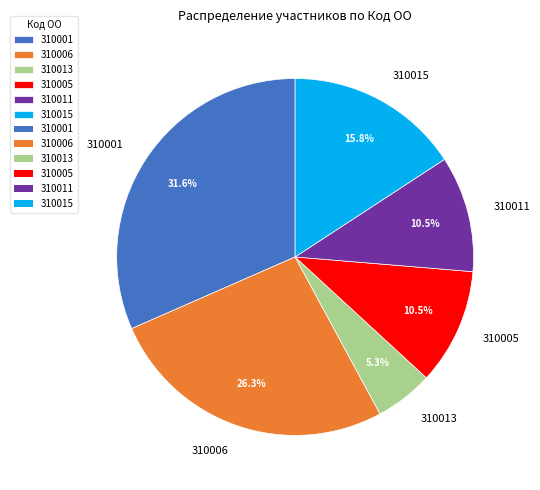

What percentage is the 310001 slice, to the nearest percent?

32%